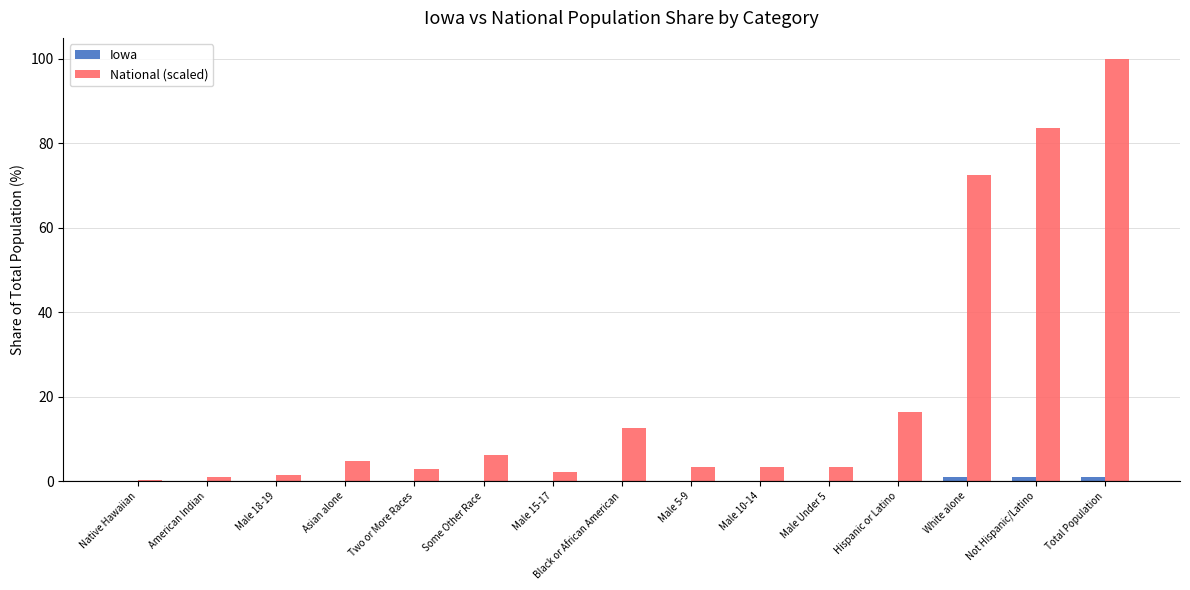

Which series has the largest total across all categories?

National (scaled)